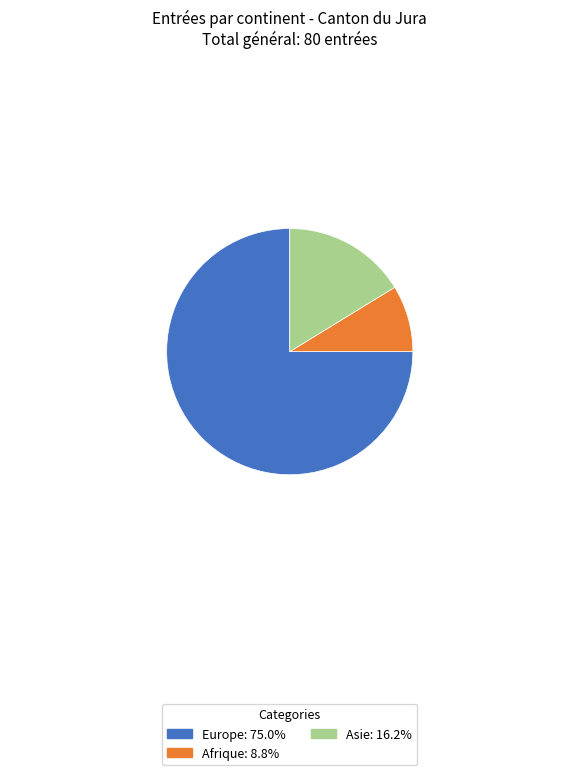

Which category has the biggest portion of the pie?

Europe